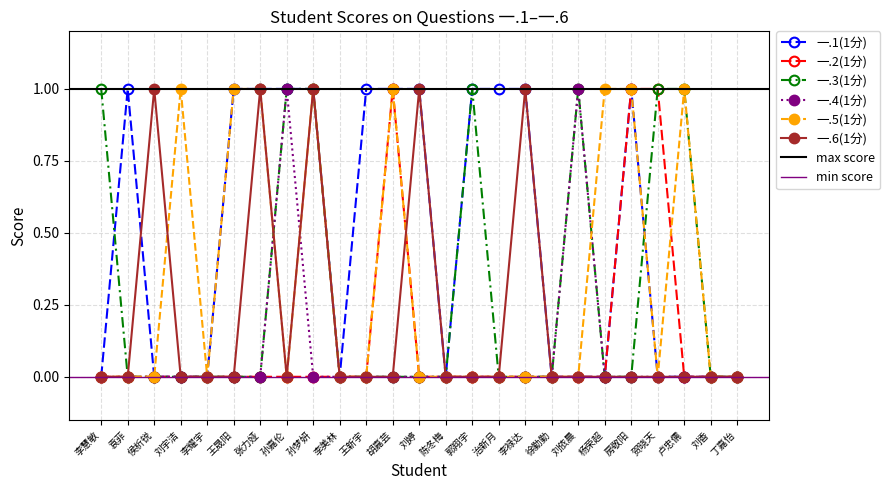

What position from the left is 卢忠儒?

23